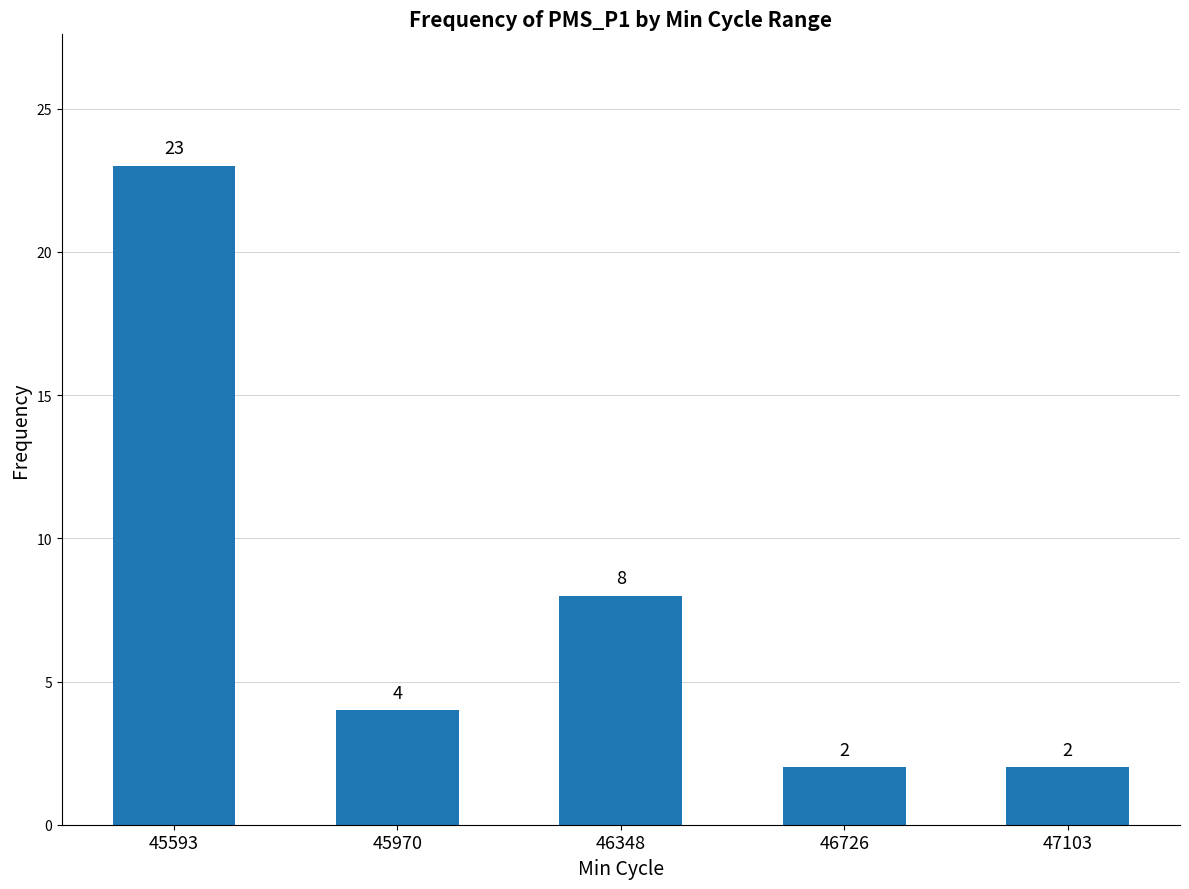

True or false: the data shows 1 at 46726.

False